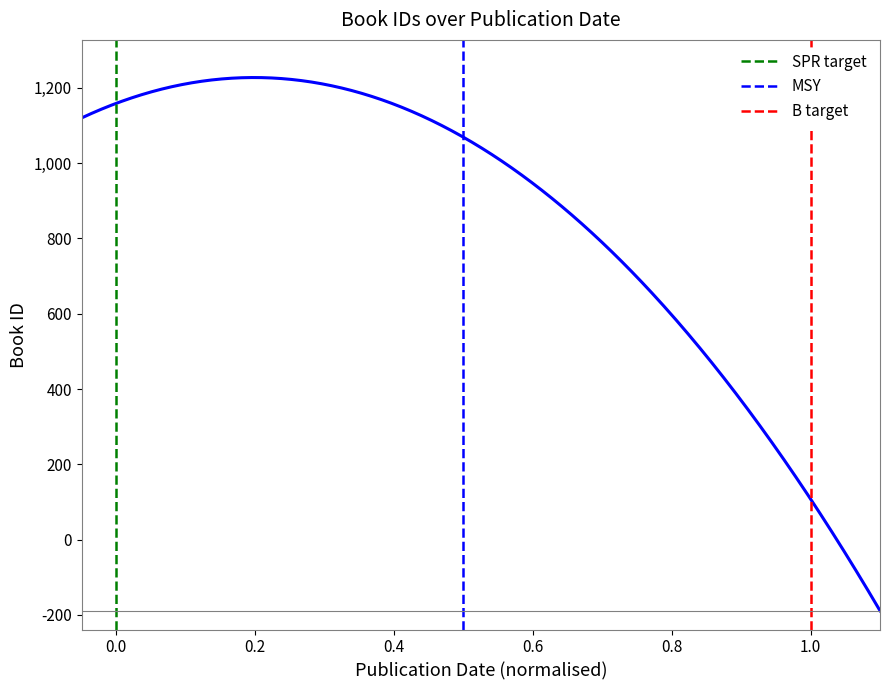

How many distinct data groups are displayed?

3